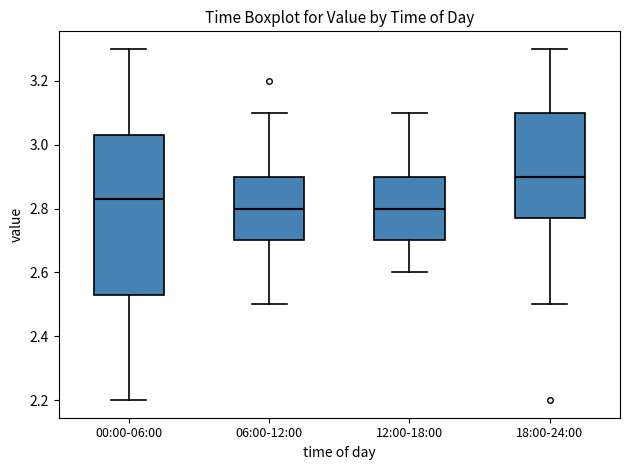

Where does the upper whisker of the box for 00:00-06:00 end on the y-axis? The values are not printed on the chart, so give them approximately, as read against the axis.

3.30